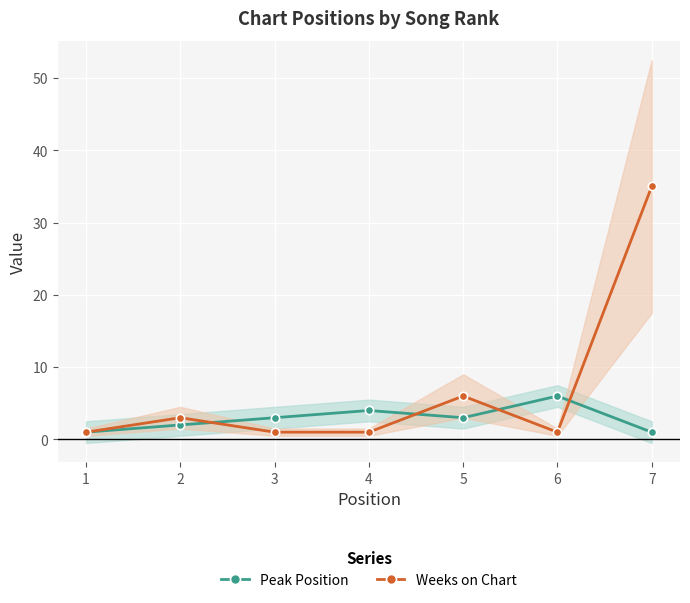

List the labels in order of Weeks on Chart value, smallest first.

1, 3, 4, 6, 2, 5, 7